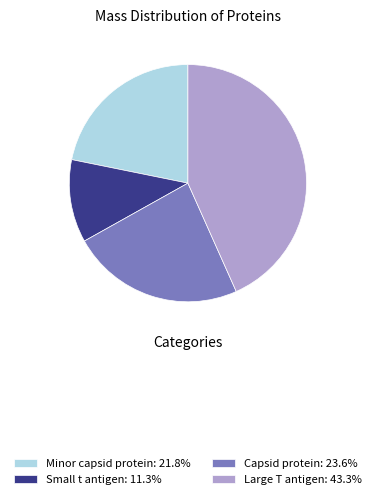

True or false: Large T antigen accounts for 43% of the total.

True